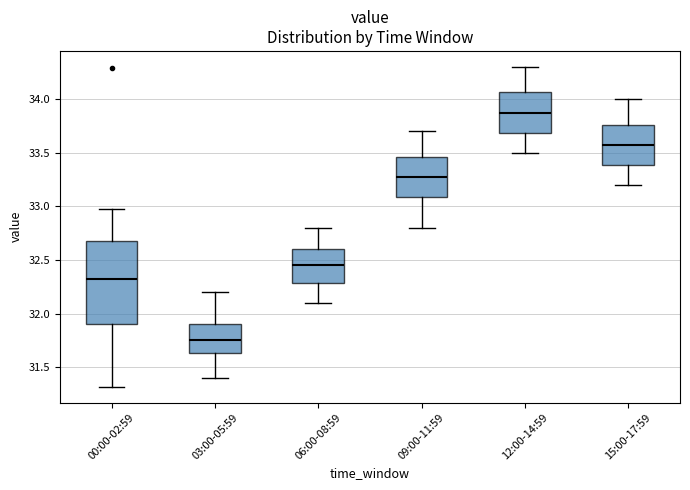

Reading left to right, read every box against the y-axis: the position of its median line, the range the box covers, and the ends of its whiskers. The values are not printed on the chart, so give them approximately, as read against the axis.

00:00-02:59: median 32.35, box 31.90 to 32.70, whiskers 31.30 to 33.00
03:00-05:59: median 31.75, box 31.65 to 31.90, whiskers 31.40 to 32.20
06:00-08:59: median 32.45, box 32.30 to 32.60, whiskers 32.10 to 32.80
09:00-11:59: median 33.30, box 33.10 to 33.45, whiskers 32.80 to 33.70
12:00-14:59: median 33.90, box 33.70 to 34.05, whiskers 33.50 to 34.30
15:00-17:59: median 33.60, box 33.40 to 33.75, whiskers 33.20 to 34.00